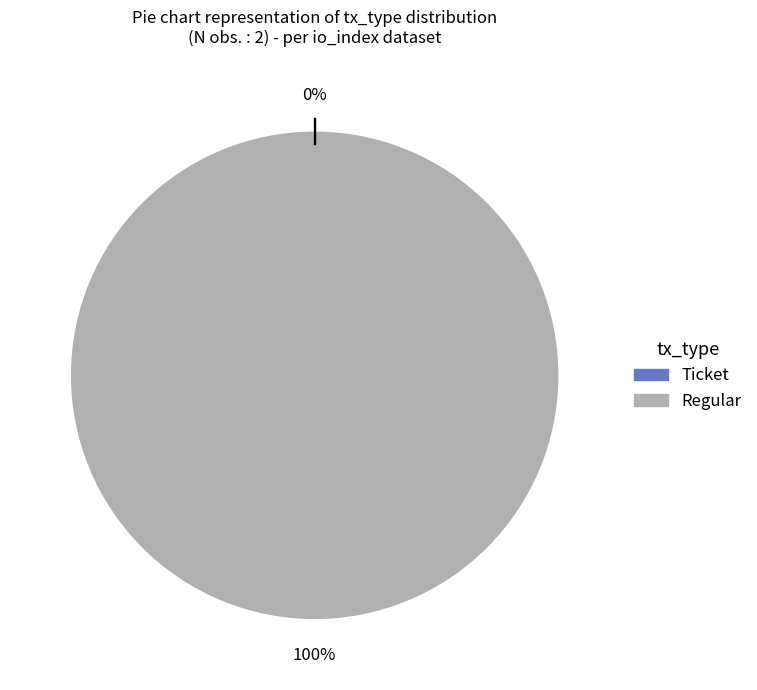

Is the sum of Regular and Ticket greater than half?

Yes